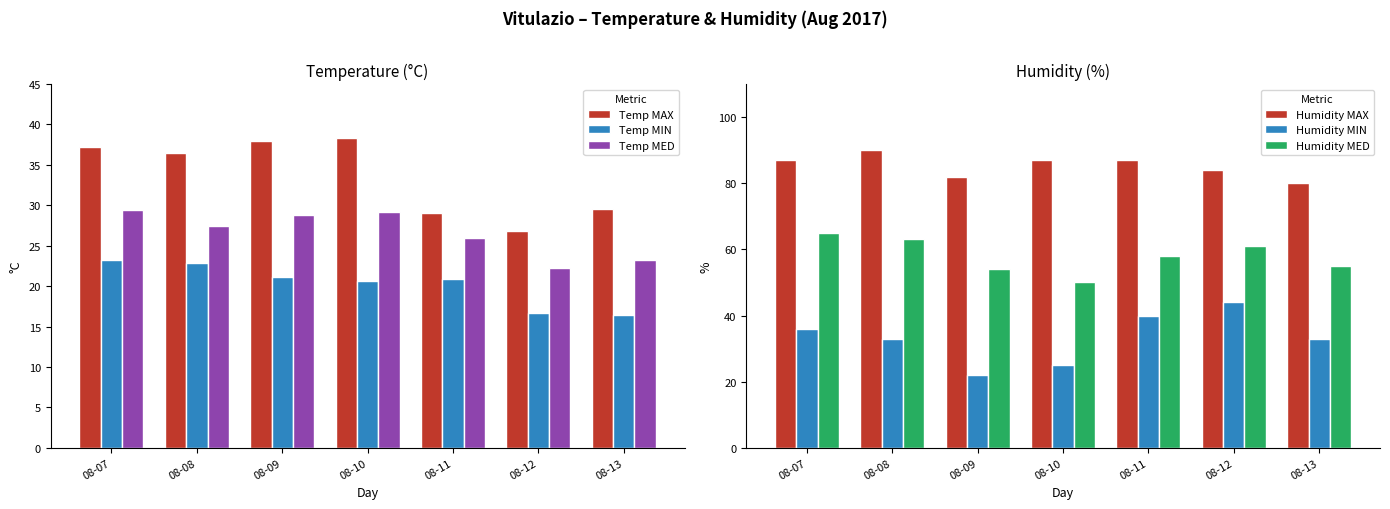

What is the maximum value for Humidity MIN?

44